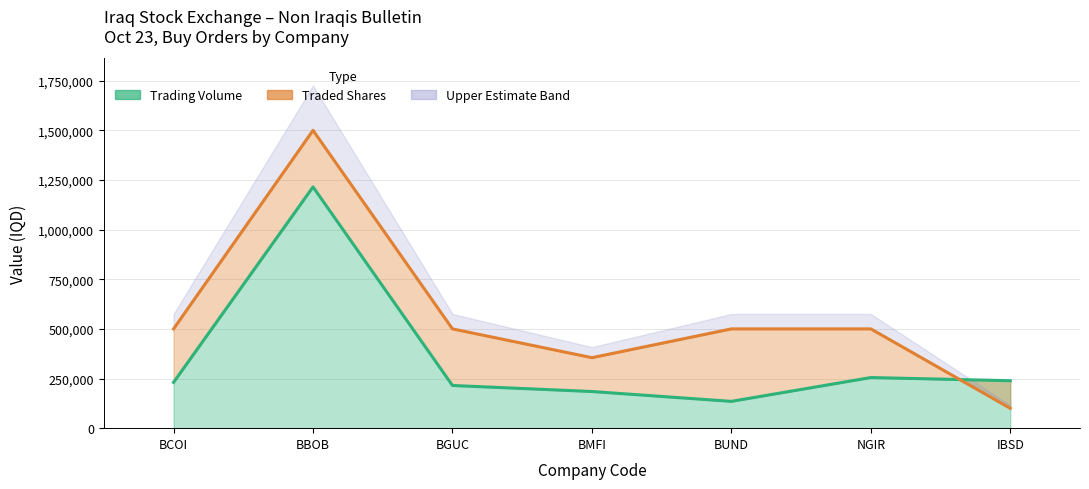

The value of Trading Volume at BBOB is 1215000.0. True or false?

True